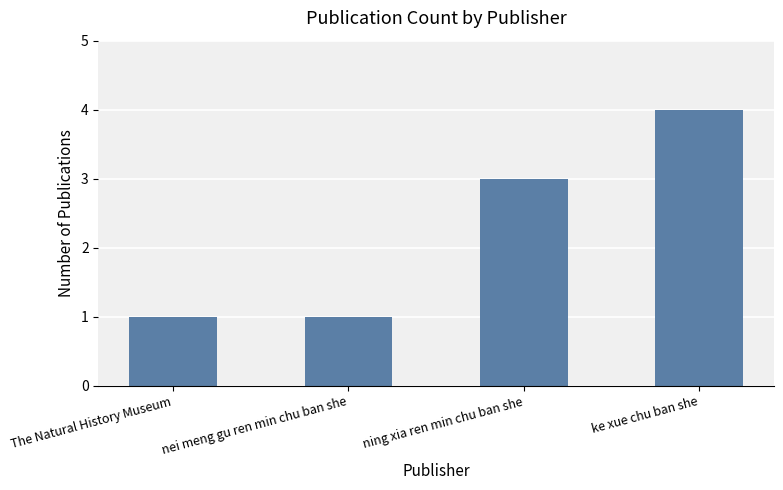

What position from the left is The Natural History Museum?

1